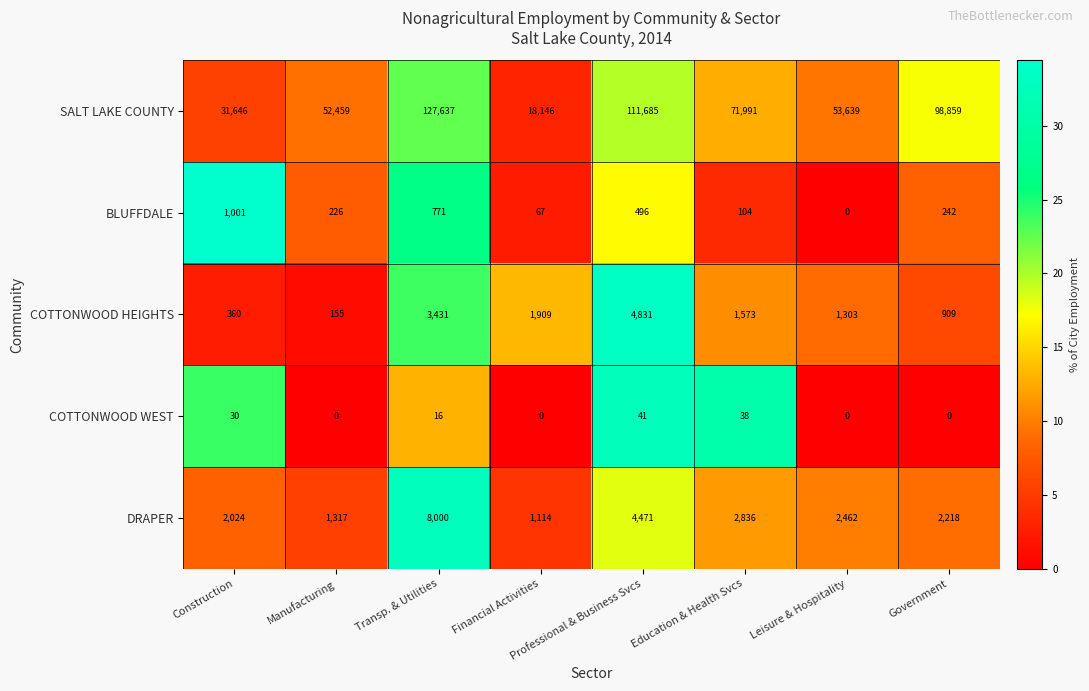

Where is DRAPER nearest to the value 4557?

Professional & Business Svcs